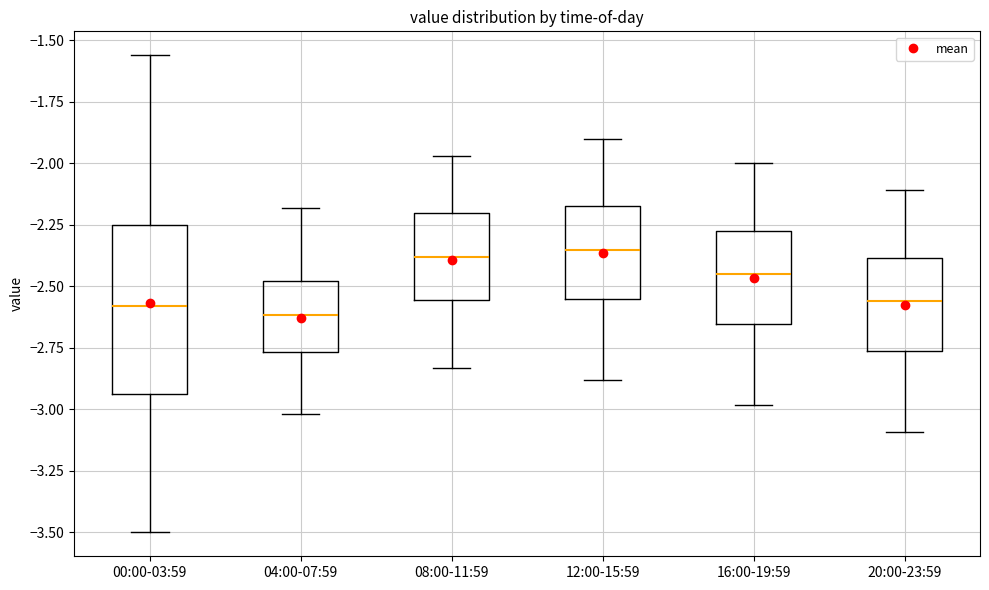

Reading left to right, transcribe this box plot: for each box, give where its median line is, the range the box spans, and where its two whiskers end, as read against the y-axis. The values are not printed on the chart, so give them approximately, as read against the axis.

00:00-03:59: median -2.60, box -2.95 to -2.25, whiskers -3.50 to -1.55
04:00-07:59: median -2.60, box -2.75 to -2.50, whiskers -3.00 to -2.20
08:00-11:59: median -2.40, box -2.55 to -2.20, whiskers -2.85 to -1.95
12:00-15:59: median -2.35, box -2.55 to -2.15, whiskers -2.90 to -1.90
16:00-19:59: median -2.45, box -2.65 to -2.25, whiskers -3.00 to -2.00
20:00-23:59: median -2.55, box -2.75 to -2.40, whiskers -3.10 to -2.10